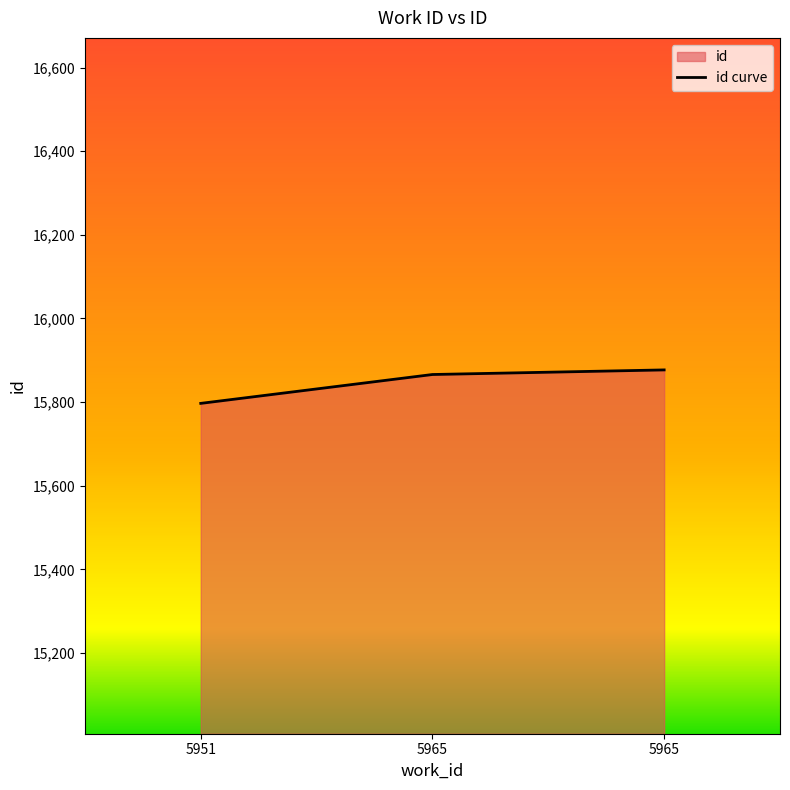

What is the smallest value displayed?

15797